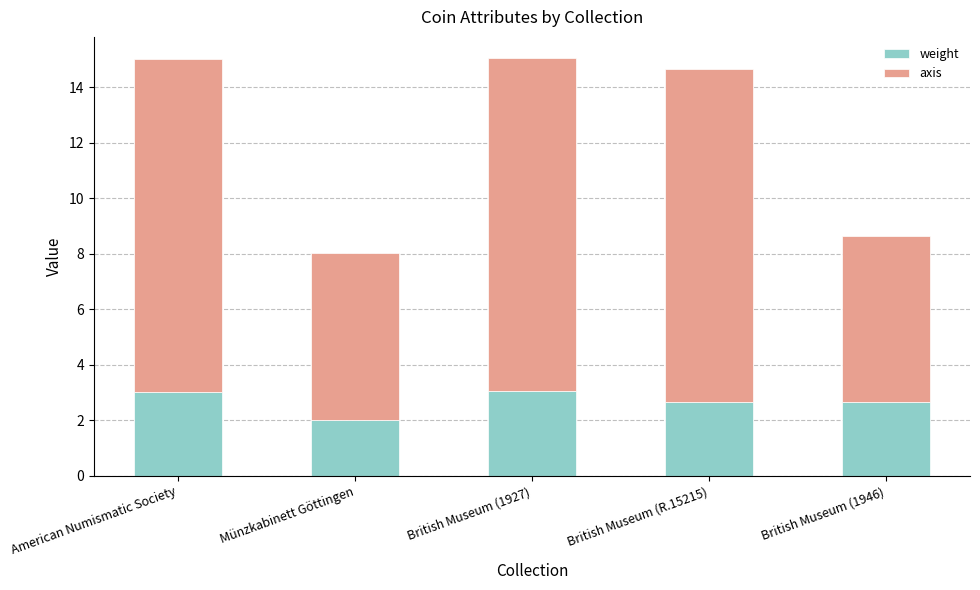

What is the difference between the maximum and minimum values in the weight series?

1.0